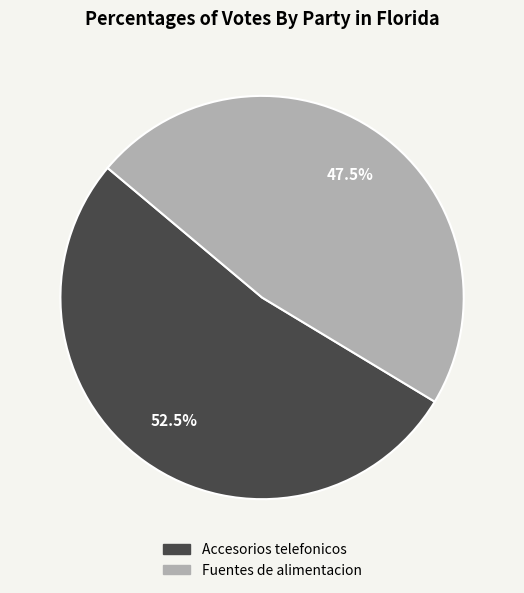

How many segments does this pie chart have?

2